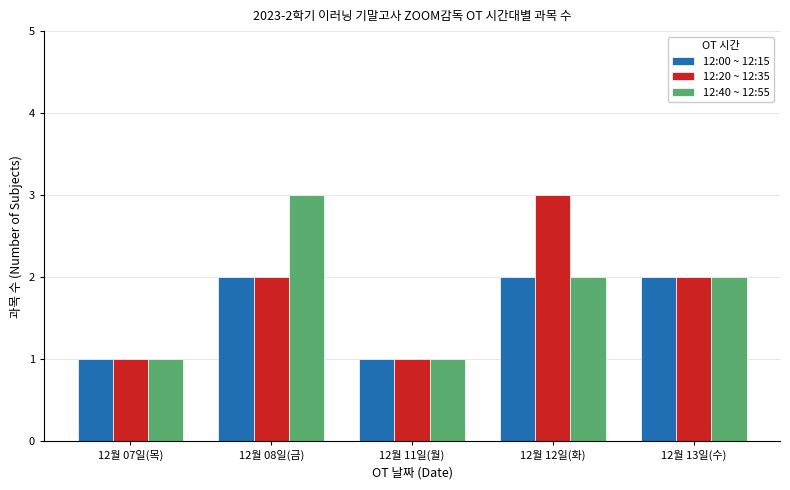

What are all the series names shown in the legend?

12:00 ~ 12:15, 12:20 ~ 12:35, 12:40 ~ 12:55